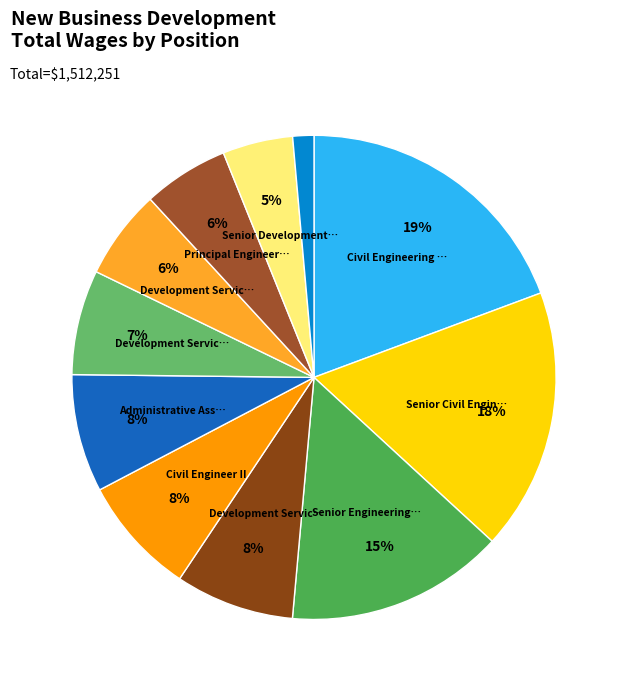

Count the number of slices in the pie.

11